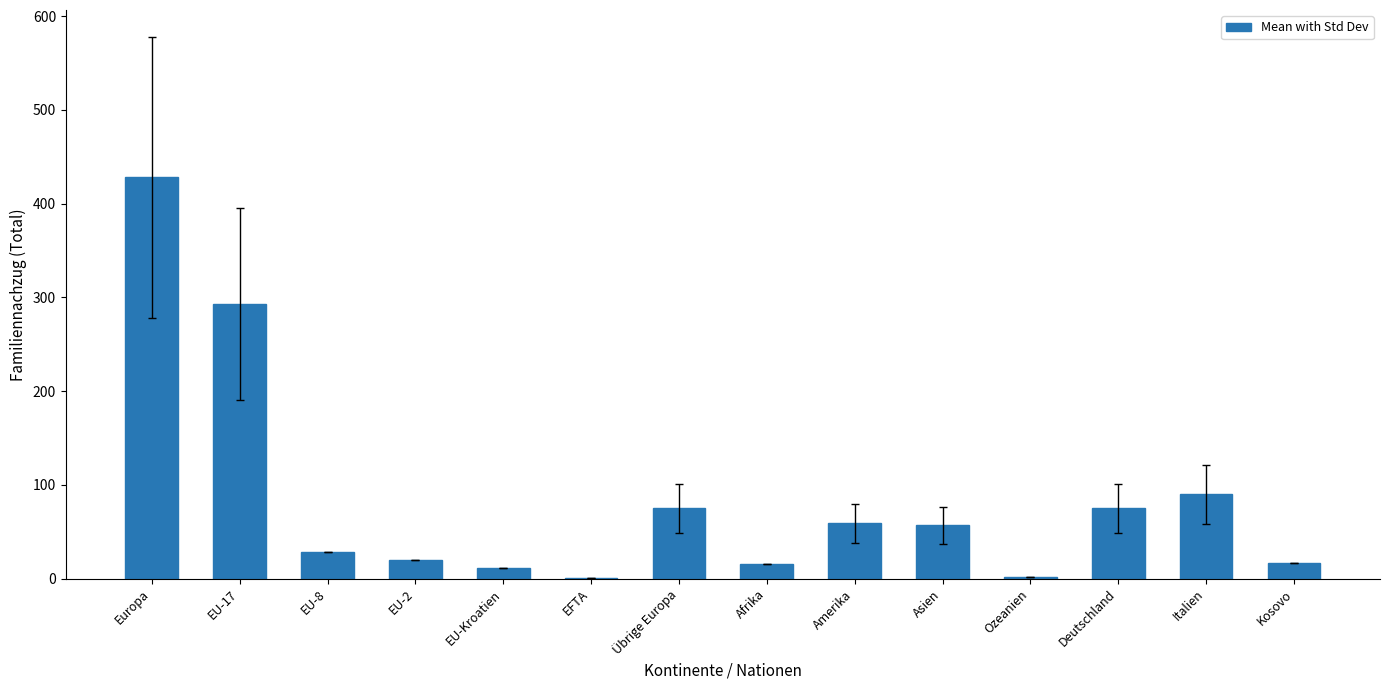

Is it true that the value at EU-Kroatien is 11?

True